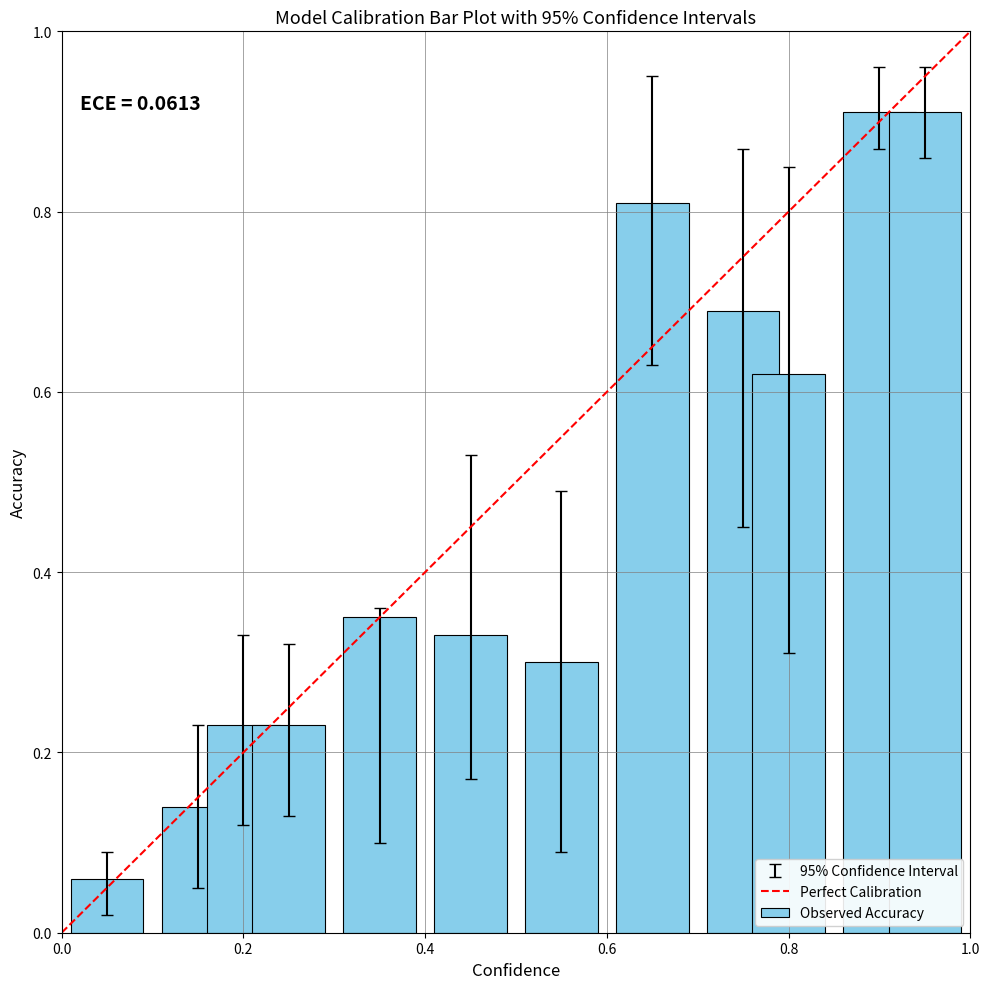

What is the average value?

0.5